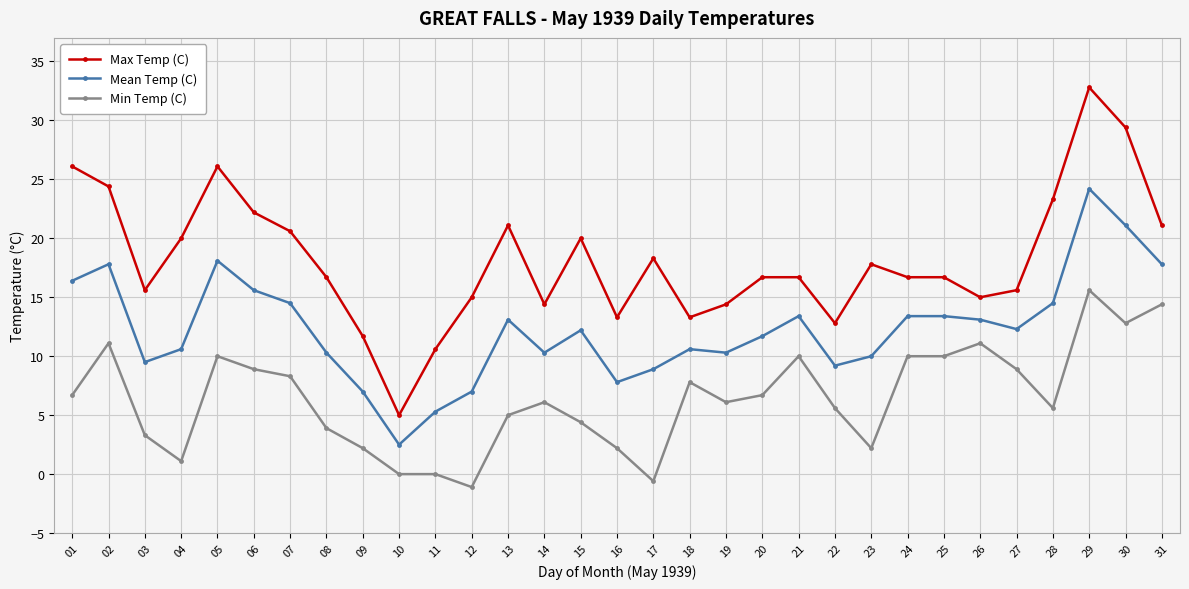

What is the average value of the Mean Temp (C) series?

12.3